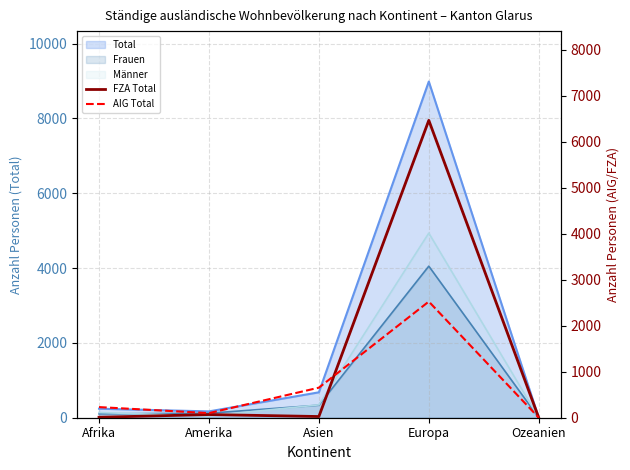

Reading left to right, what are all the values shown in this chart?

FZA Total: 10	69	26	6462	0
AIG Total: 231	100	653	2524	1